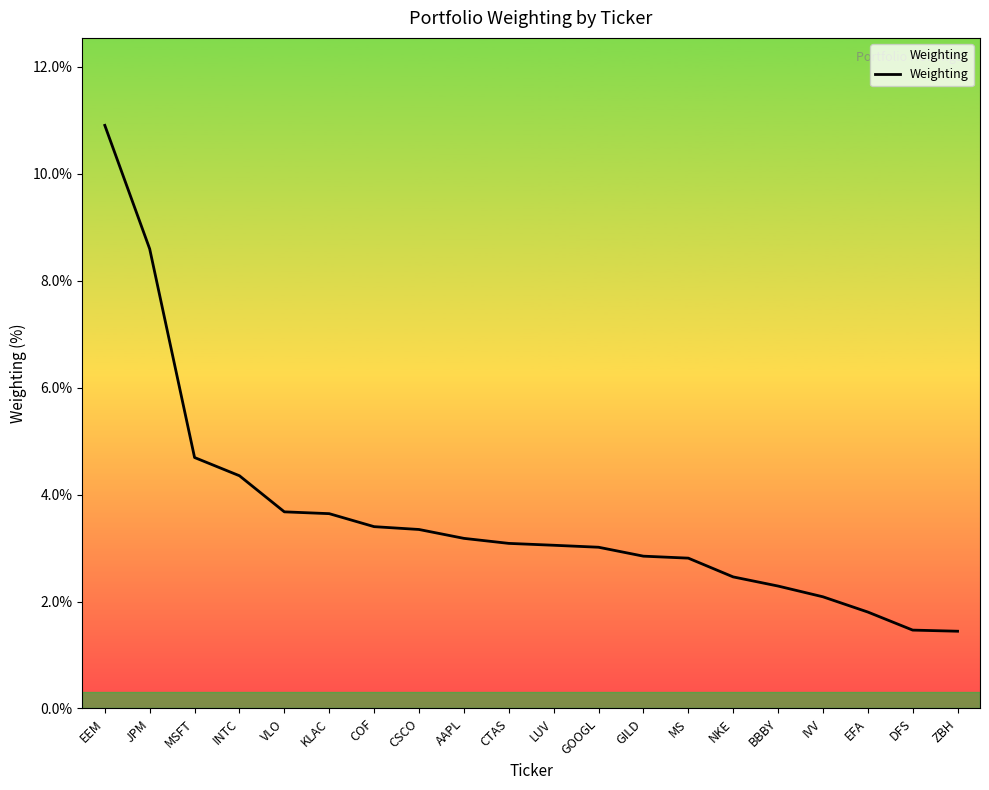

What is the difference between the values at BBBY and GOOGL?

0.7